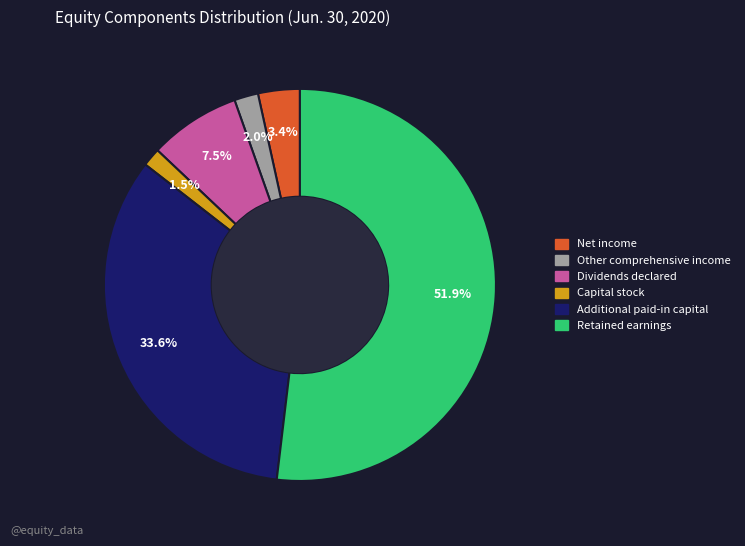

To the nearest percent, what is the average slice percentage?

17%